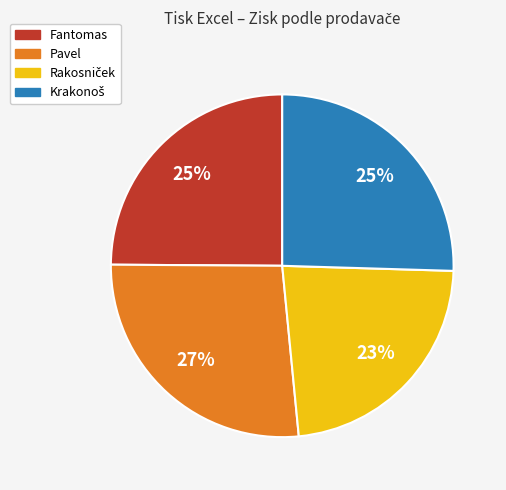

Is it true that Pavel is 20% of the pie?

False